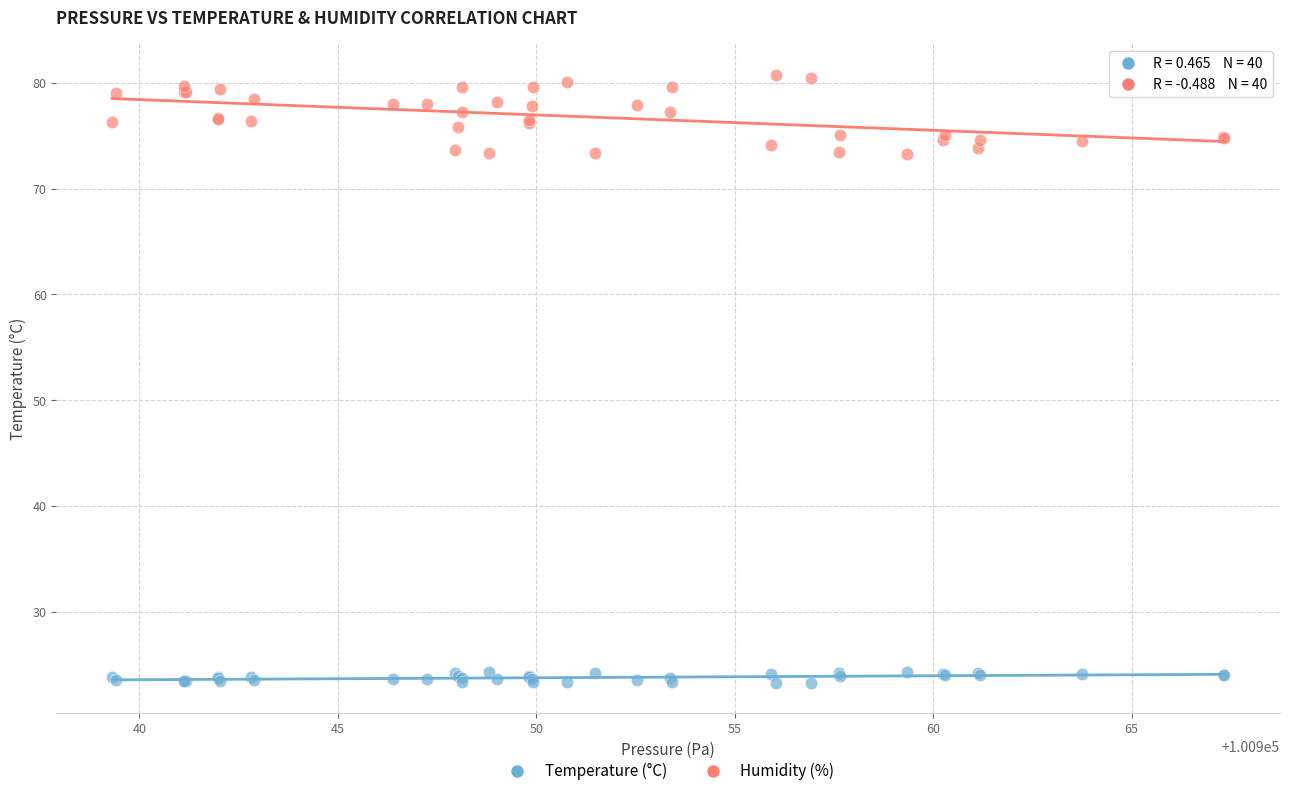

Which series contains the lowest Y value?

Temperature (°C)